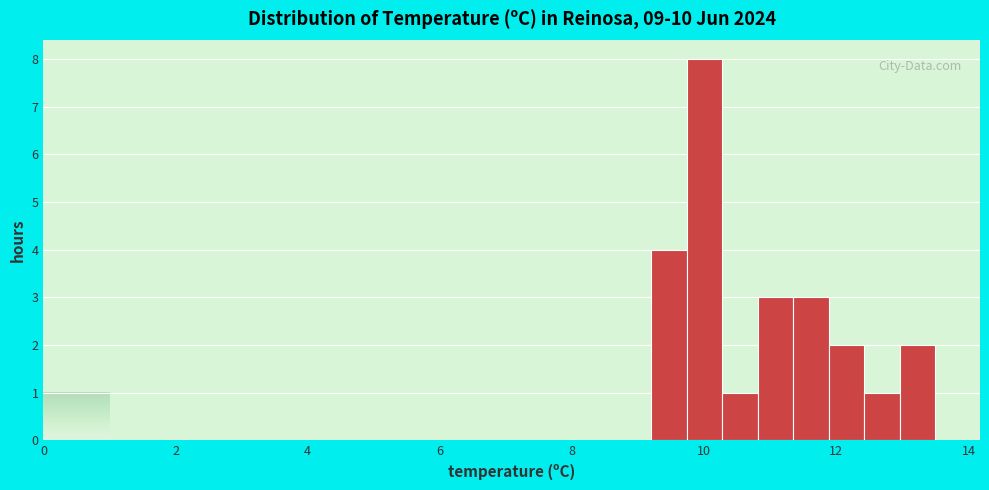

Around what value on the x-axis is the tallest bar? Give the approximate position of its centre, as read against the axis.

10.0